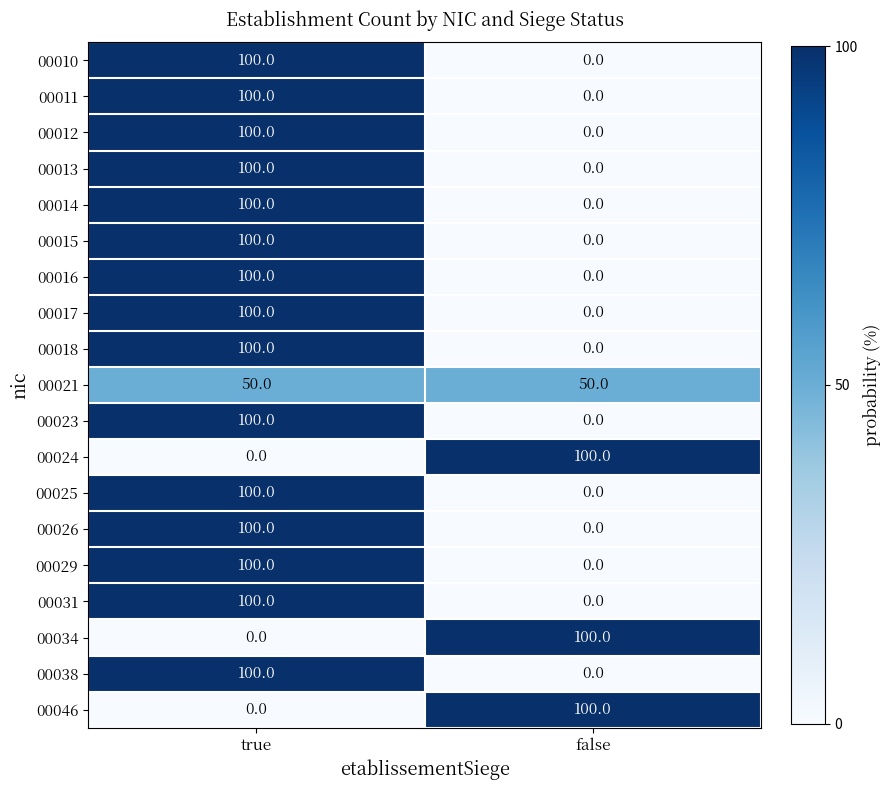

Is it true that 00038 equals -39 at false?

False